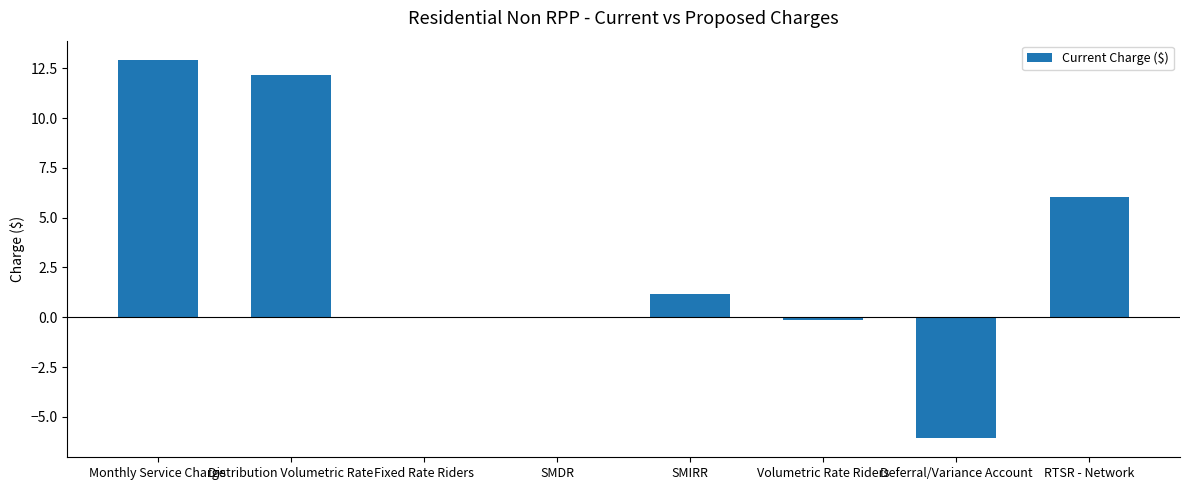

Count the number of data series in this chart.

1